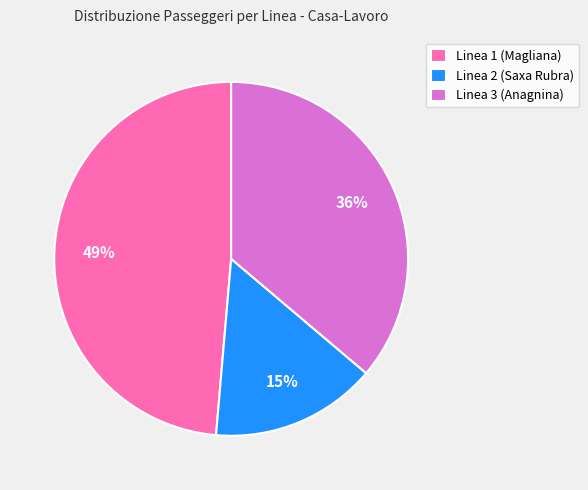

Which slice is the largest?

Linea 1 (Magliana)